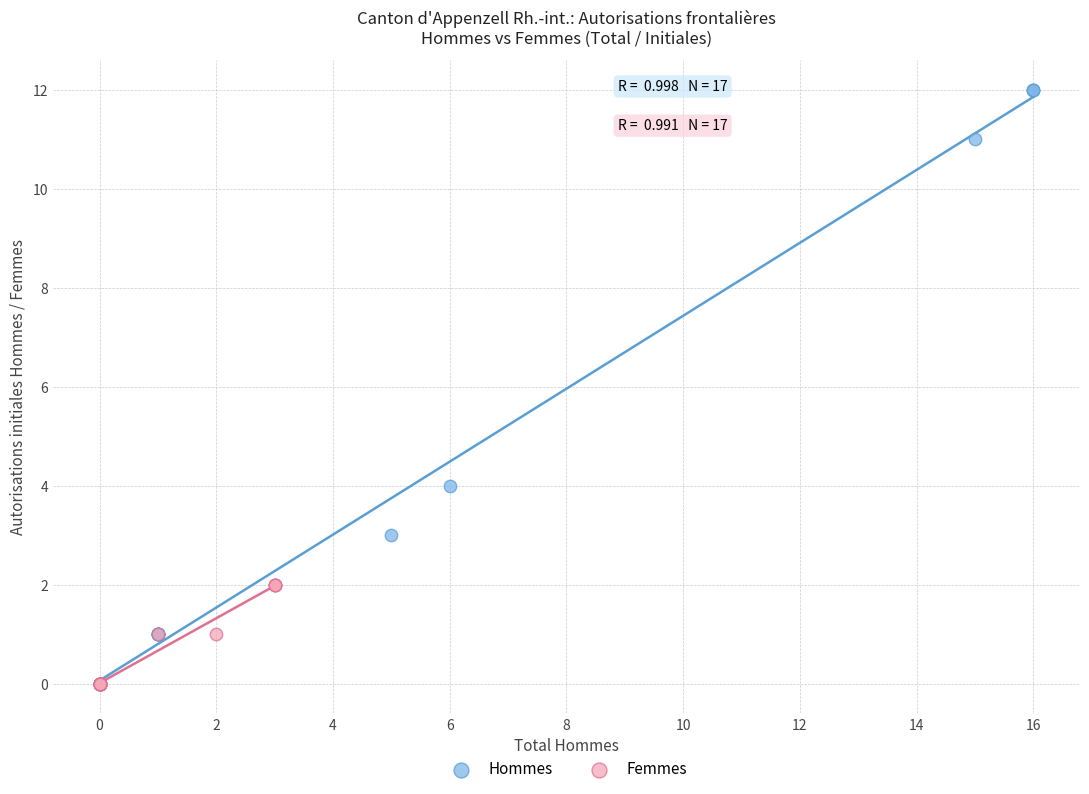

What are all the series names shown in the legend?

Hommes, Femmes